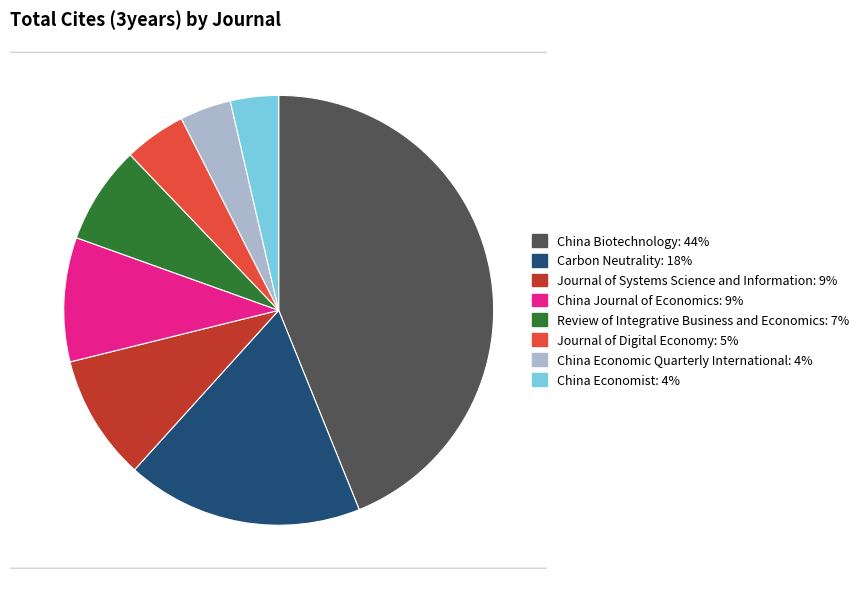

Is it true that China Journal of Economics is 9% of the pie?

True